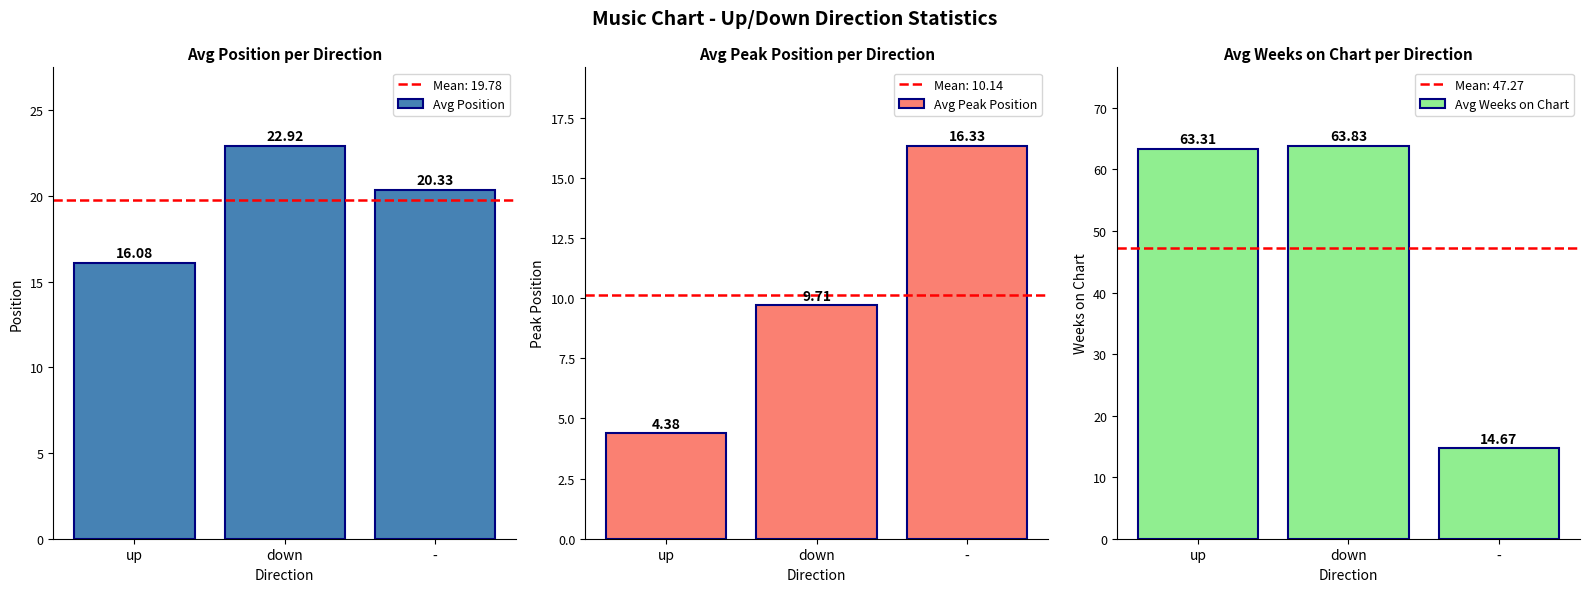

At up, list the series in order from largest to smallest.

Avg Weeks on Chart, Avg Position, Avg Peak Position